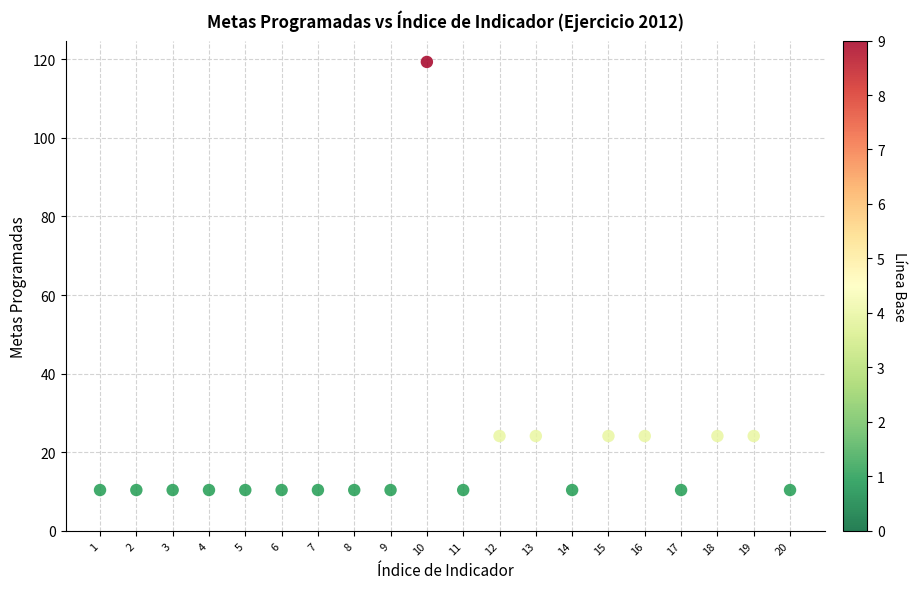

What is the range of Y values (max minus min)?

108.9